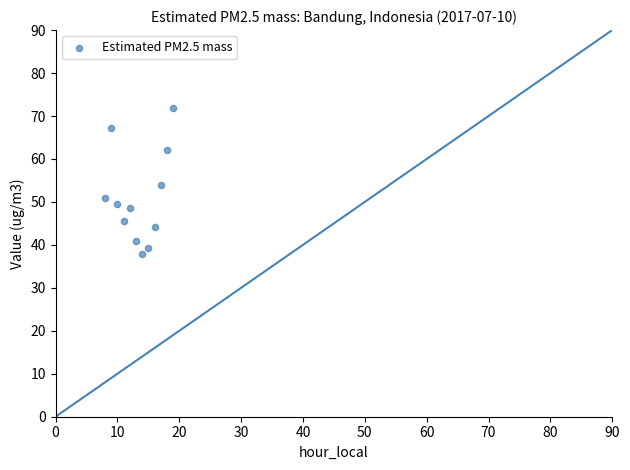

What is the range of Y values (max minus min)?

34.0